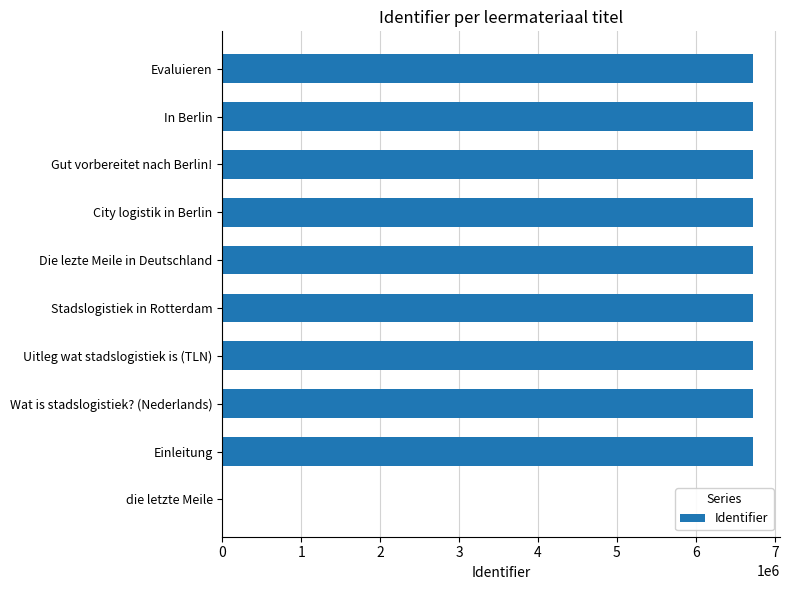

The chart shows a value of 9851260 at City logistik in Berlin. True or false?

False